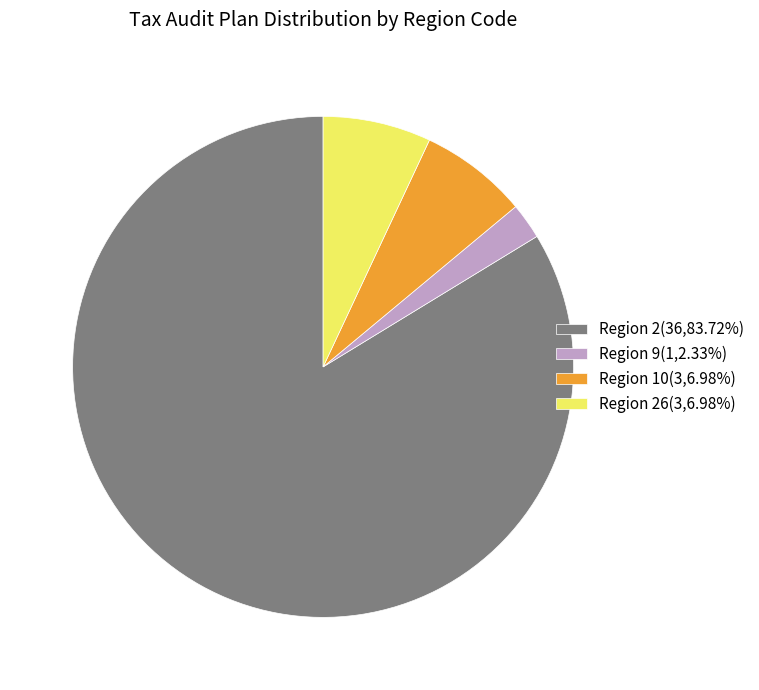

What is the ratio of the value at Region 9(1,2.33%) to the value at Region 10(3,6.98%)?

0.3